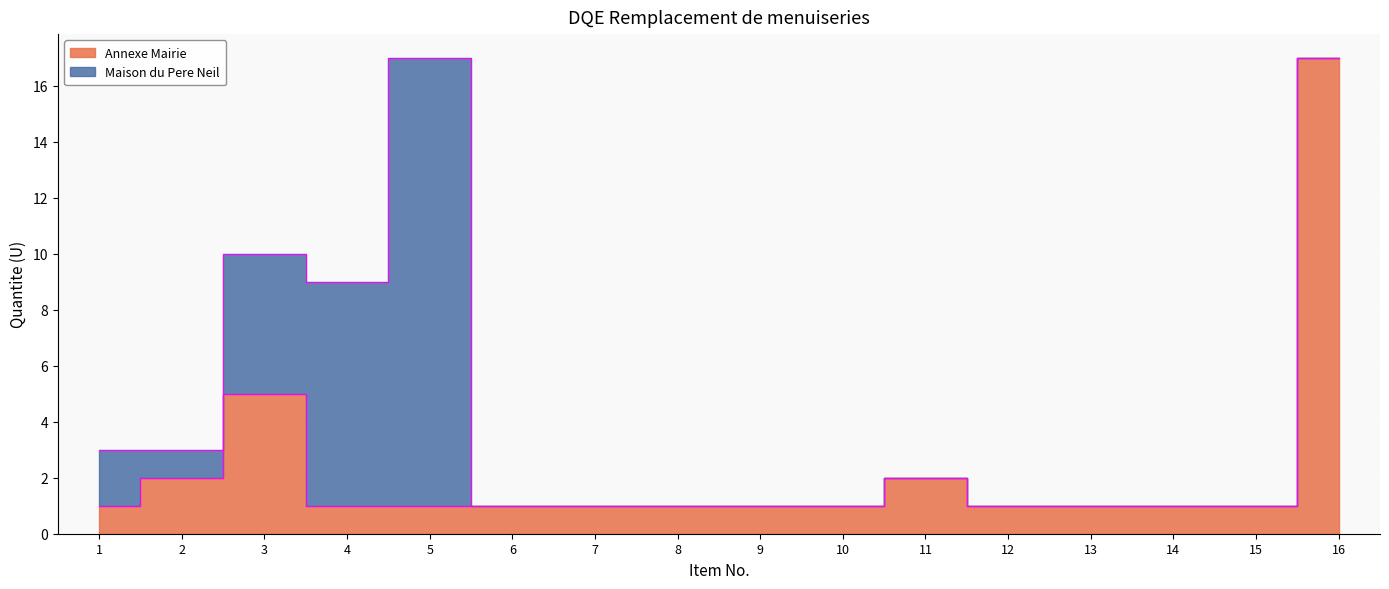

How many points are higher than both their immediate neighbors (excluding endpoints)?

2